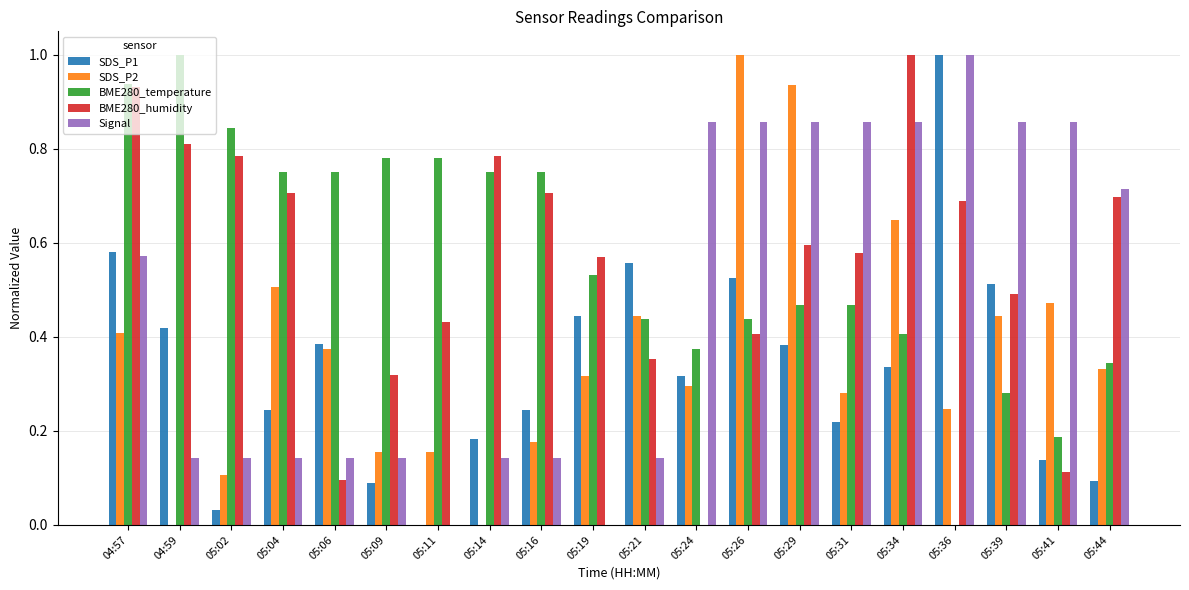

Which series has the largest total across all categories?

BME280_temperature